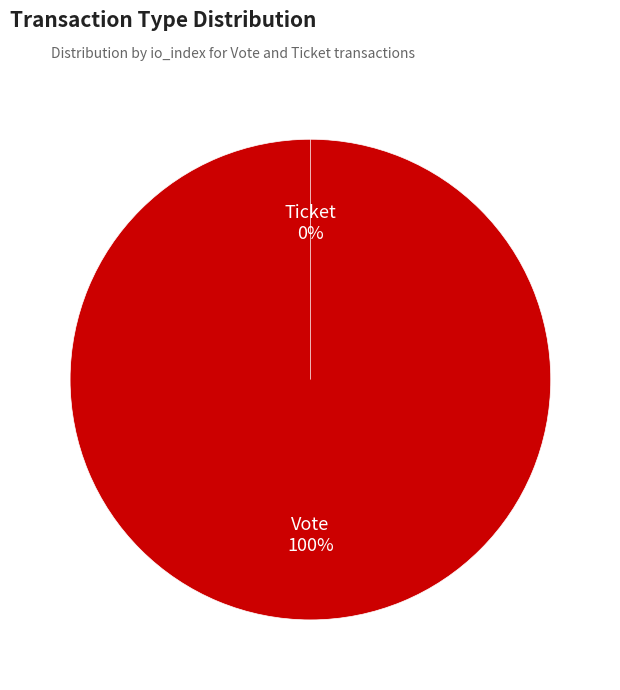

Rank the categories by value from highest to lowest.

Vote, Ticket